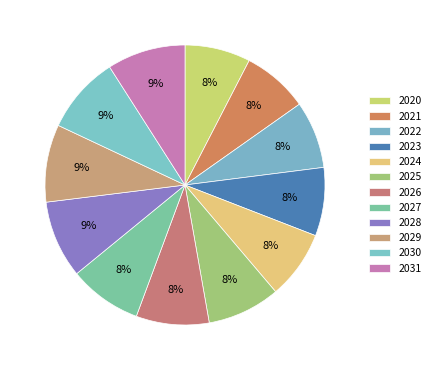

How many slices are in this pie chart?

12